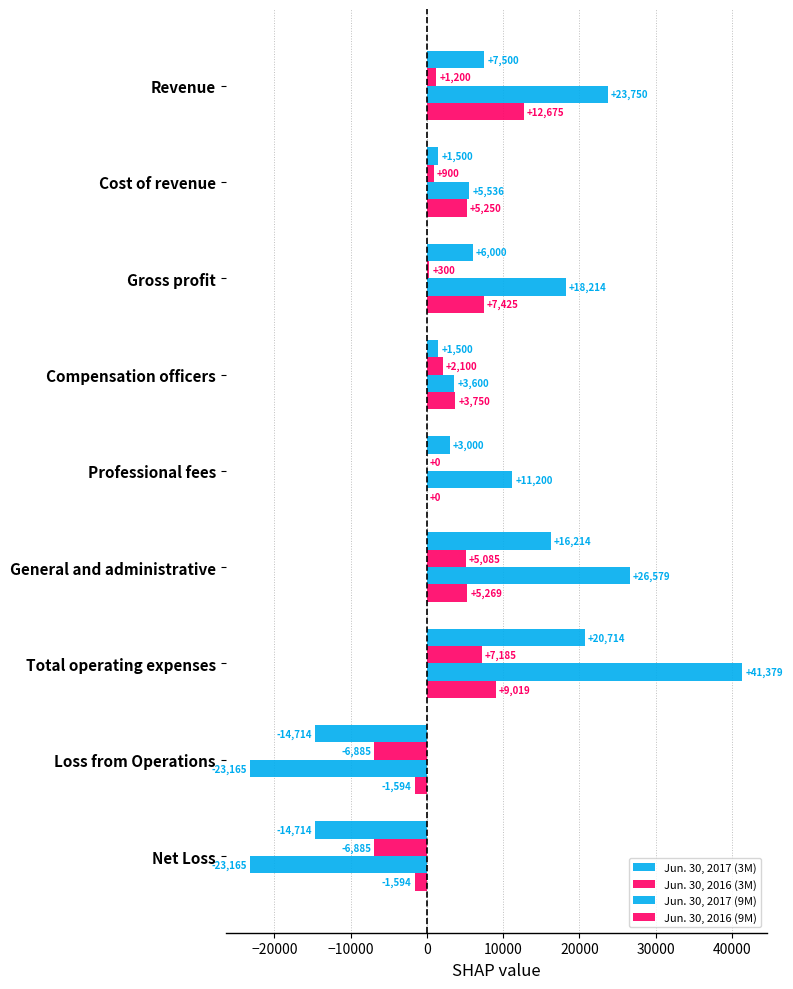

Reading right to left, what are all the values shown in this chart?

Jun. 30, 2017 (3M): -14714	-14714	20714	16214	3000	1500	6000	1500	7500
Jun. 30, 2016 (3M): -6885	-6885	7185	5085	0	2100	300	900	1200
Jun. 30, 2017 (9M): -23165	-23165	41379	26579	11200	3600	18214	5536	23750
Jun. 30, 2016 (9M): -1594	-1594	9019	5269	0	3750	7425	5250	12675